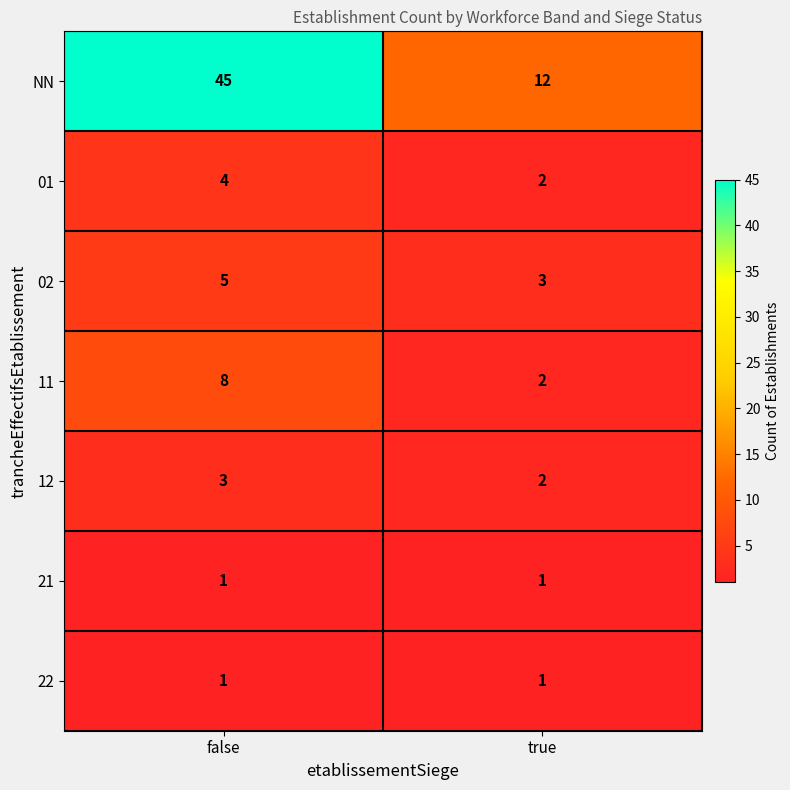

The 02 series shows 4 at true. True or false?

False